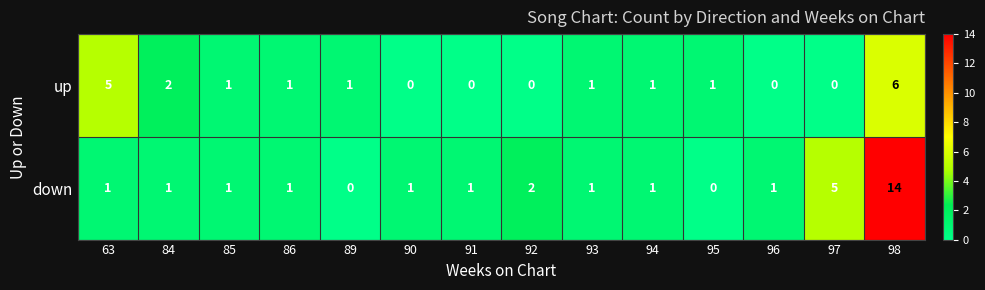

Reading left to right, list all the values displayed in this chart.

up: 5	2	1	1	1	0	0	0	1	1	1	0	0	6
down: 1	1	1	1	0	1	1	2	1	1	0	1	5	14